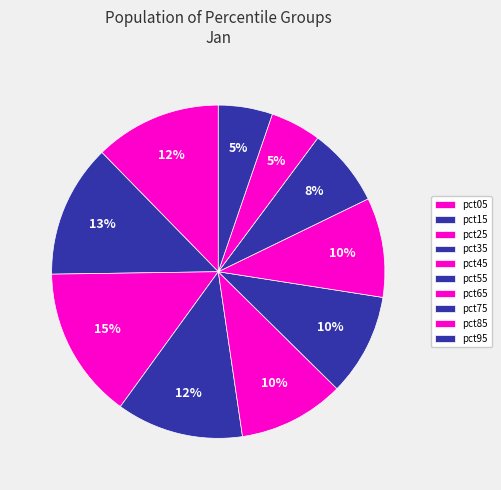

How many slices are in this pie chart?

10